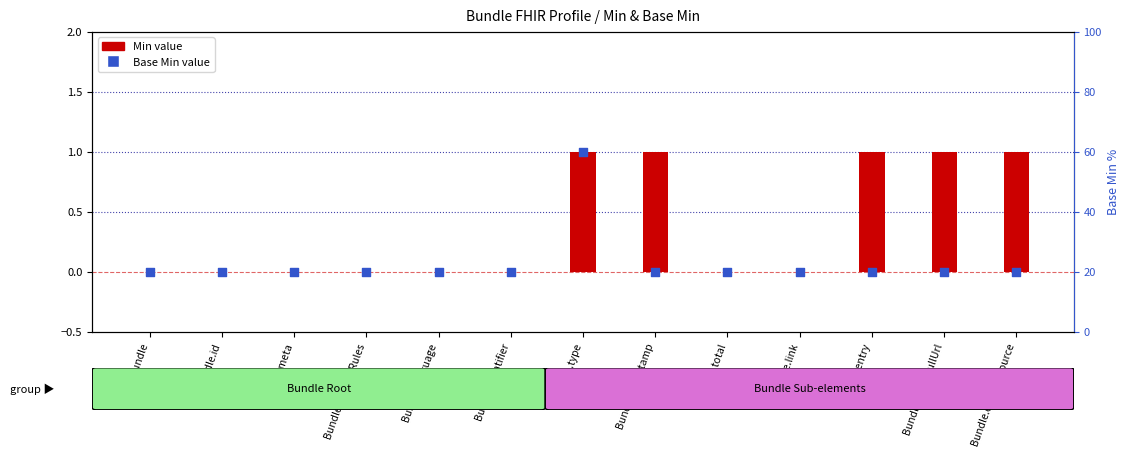

Which series has the widest spread of Y values?

Min